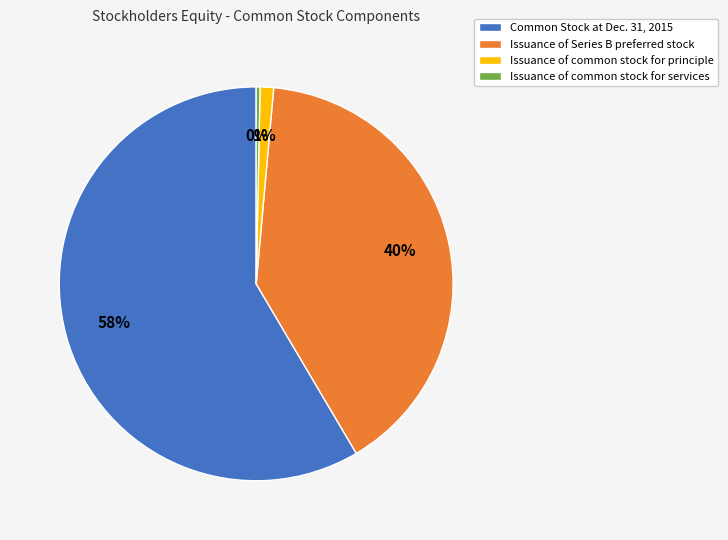

To the nearest percent, what is the average slice percentage?

25%